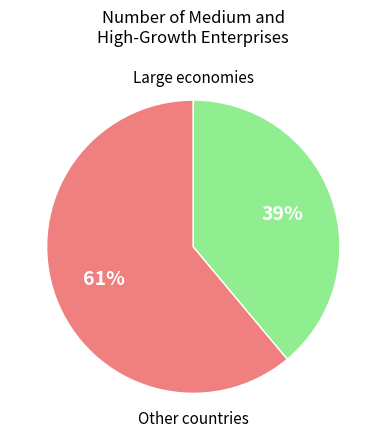

To the nearest percent, what is the average slice percentage?

50%